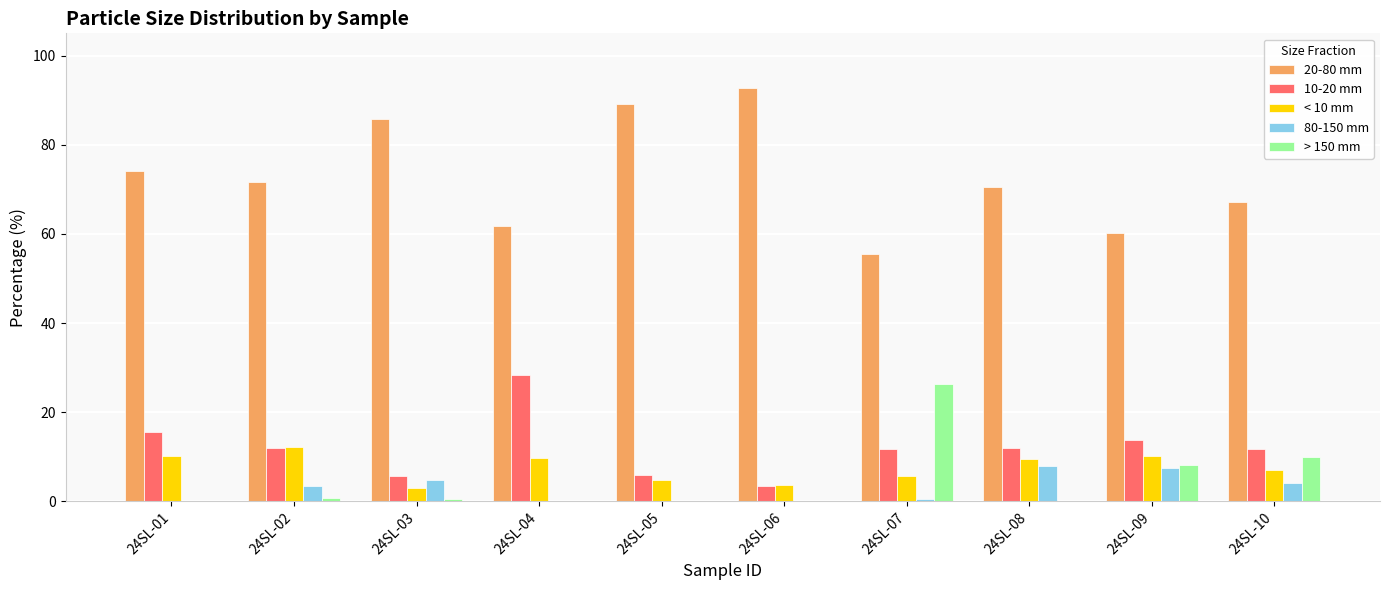

Which category has the highest value in the > 150 mm series?

24SL-07